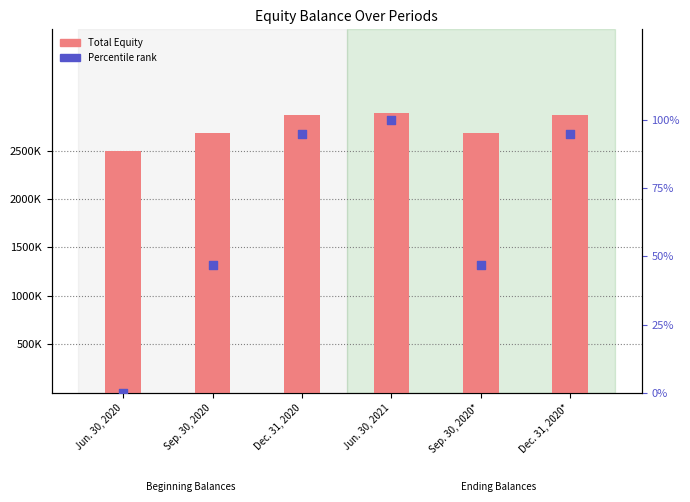

At which category is the sum across all series the highest?

Jun. 30, 2021